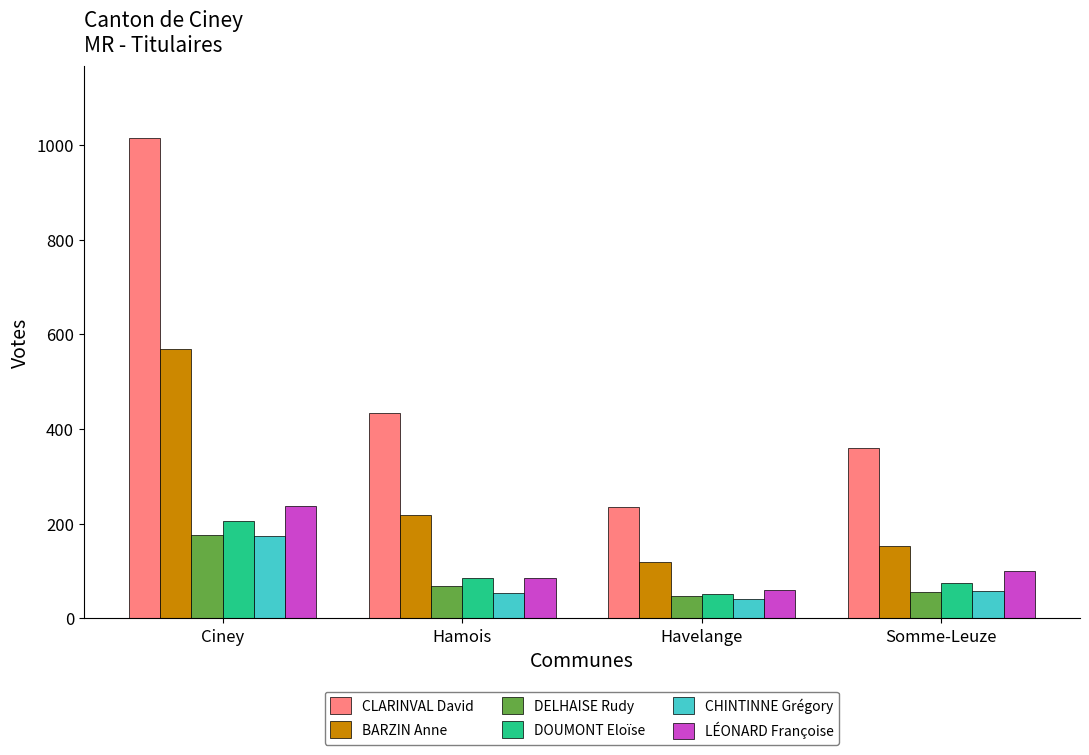

The value of CLARINVAL David at Somme-Leuze is 360. True or false?

True